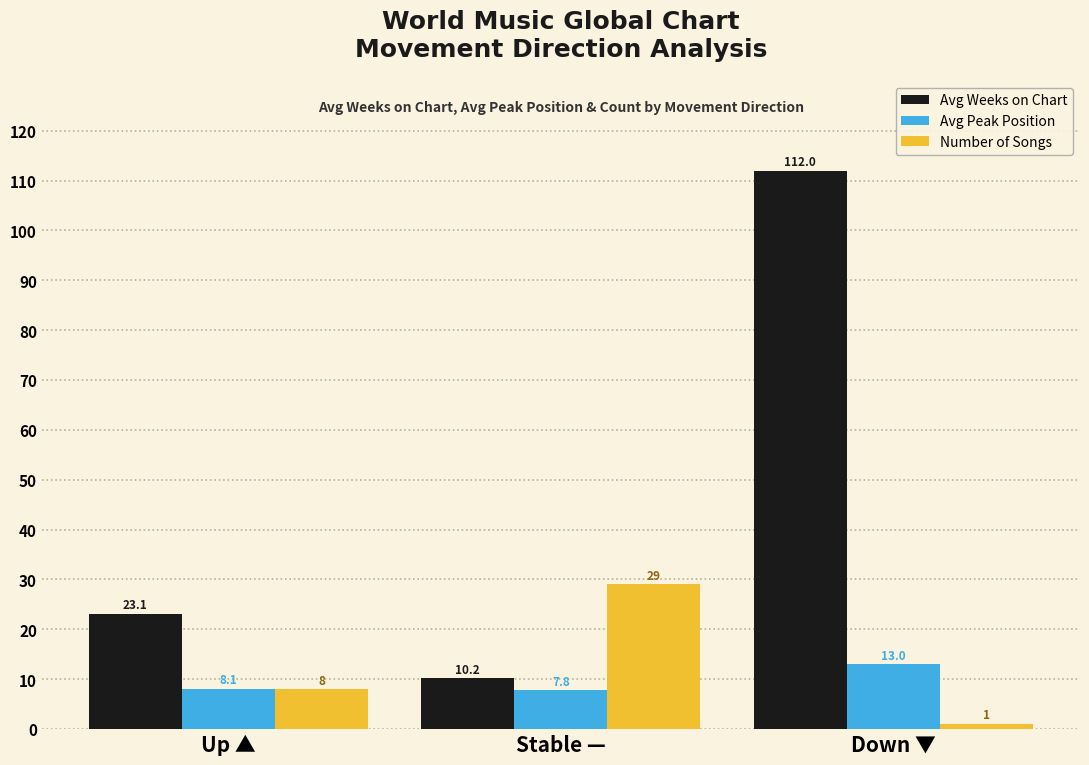

At which label is Avg Peak Position closest to 10?

Up ▲